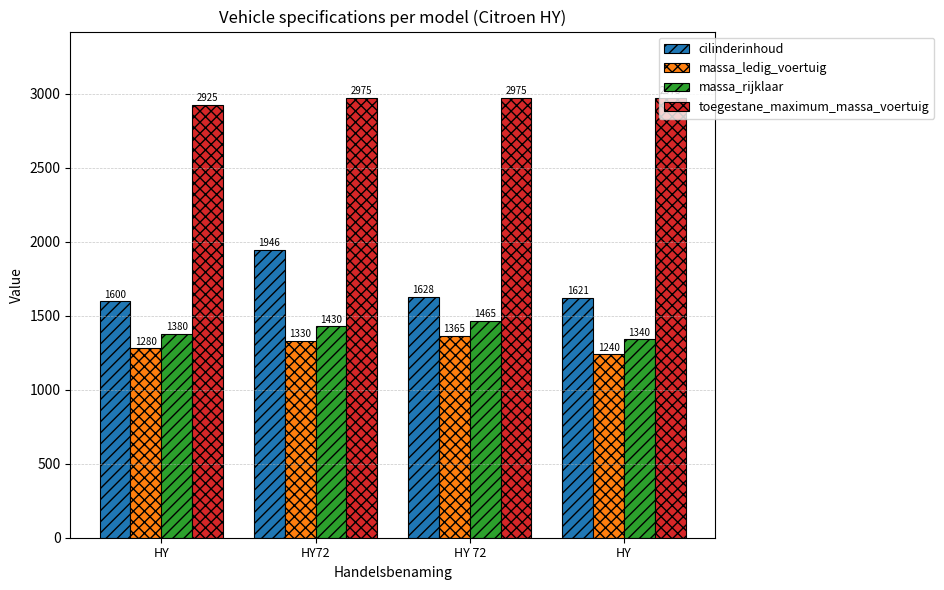

What are all the series names shown in the legend?

cilinderinhoud, massa_ledig_voertuig, massa_rijklaar, toegestane_maximum_massa_voertuig